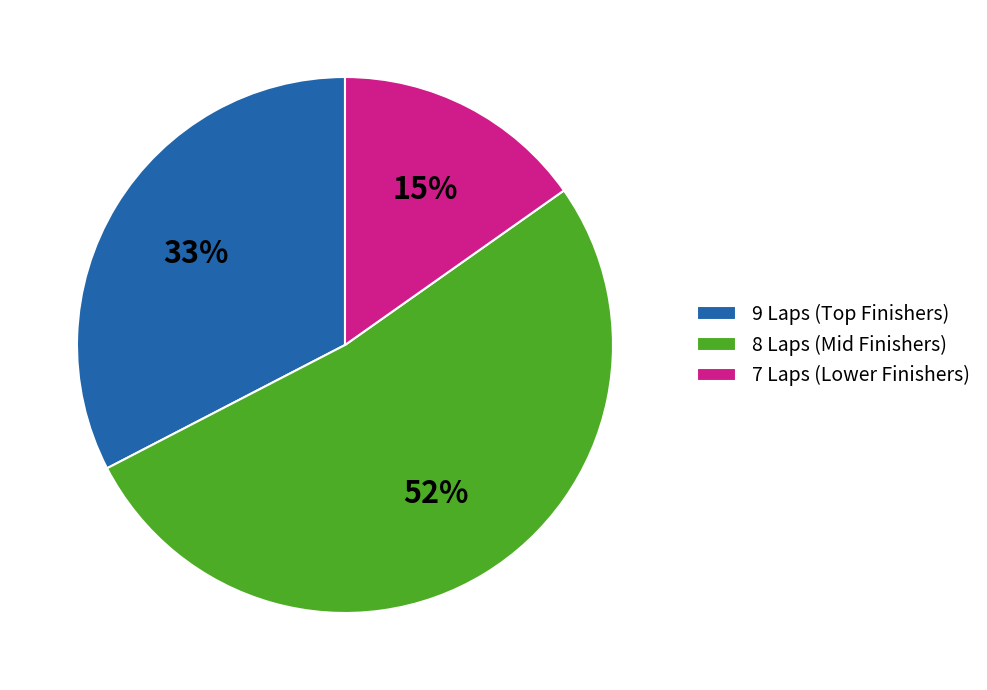

Is it true that 8 Laps (Mid Finishers) is 52% of the pie?

True